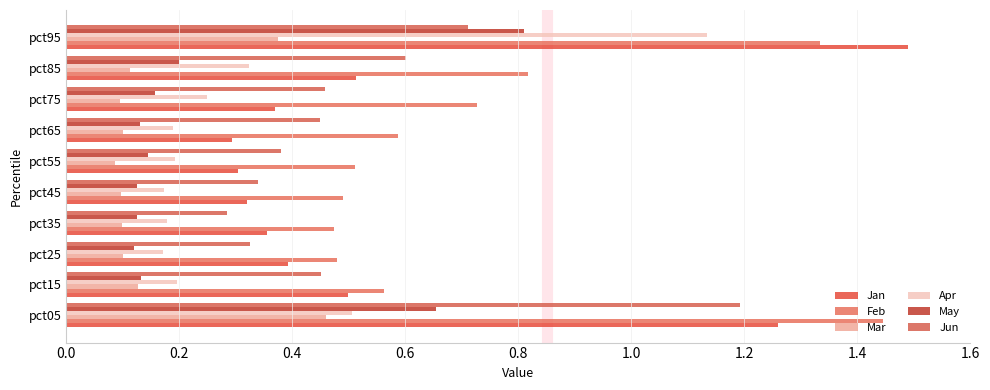

What is the sum of all Apr values?

3.3